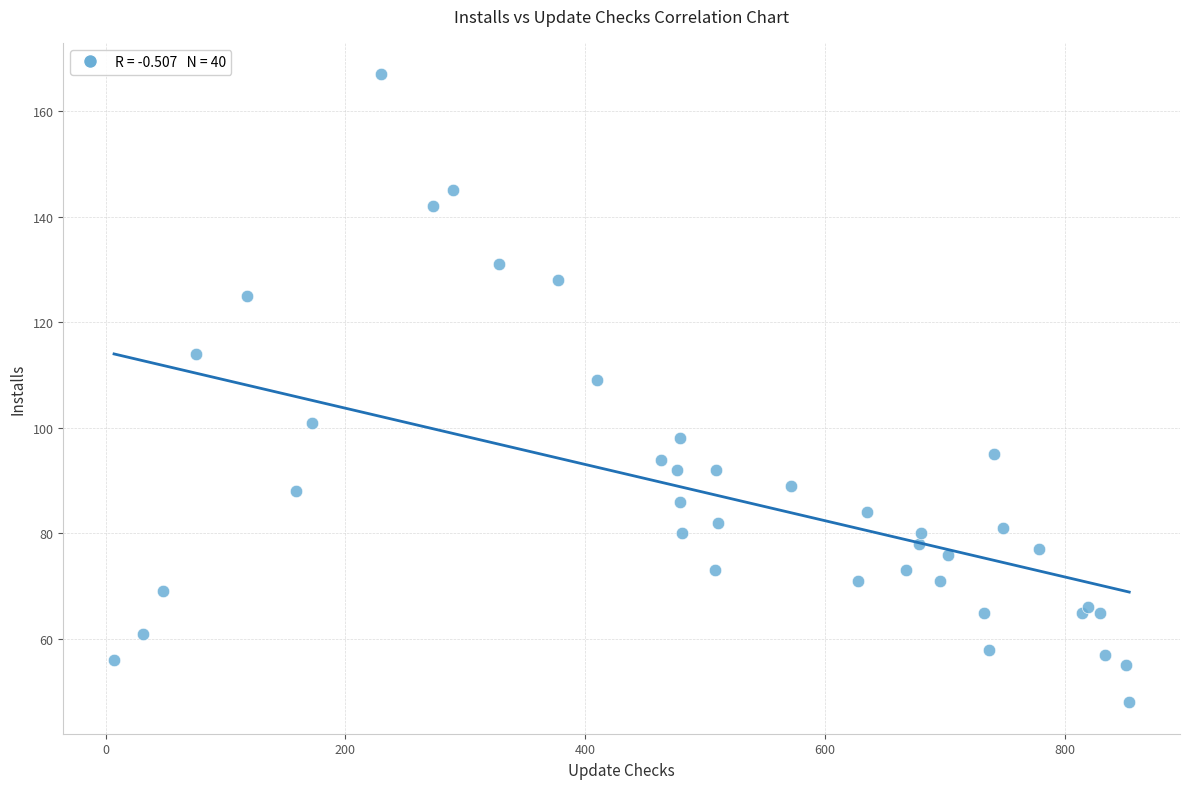

What Y value in the scatter plot is closest to 107?

109